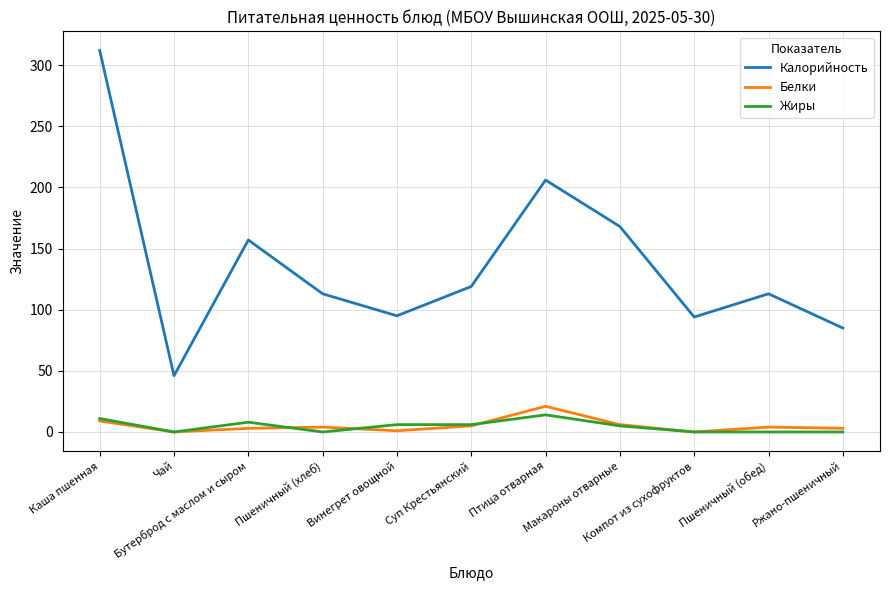

How many Жиры values are between 0 and 8?

9